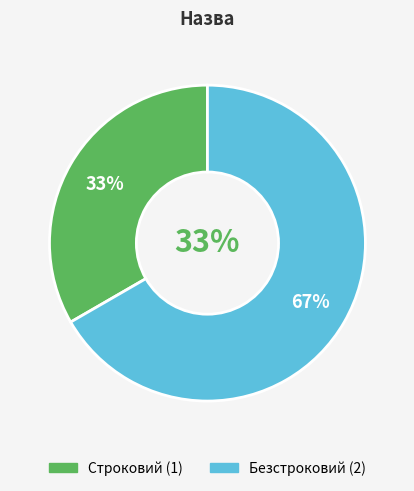

Does Безстроковий account for over 50% of the chart?

Yes